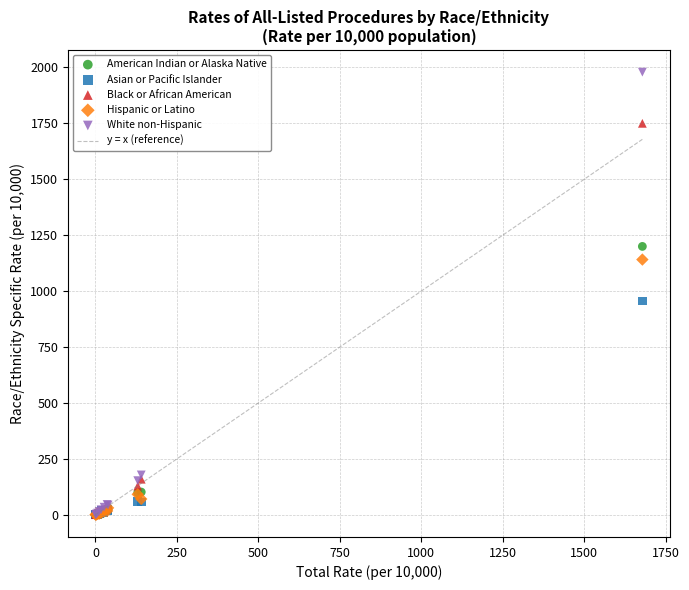

Which series reaches the maximum Y coordinate?

White non-Hispanic